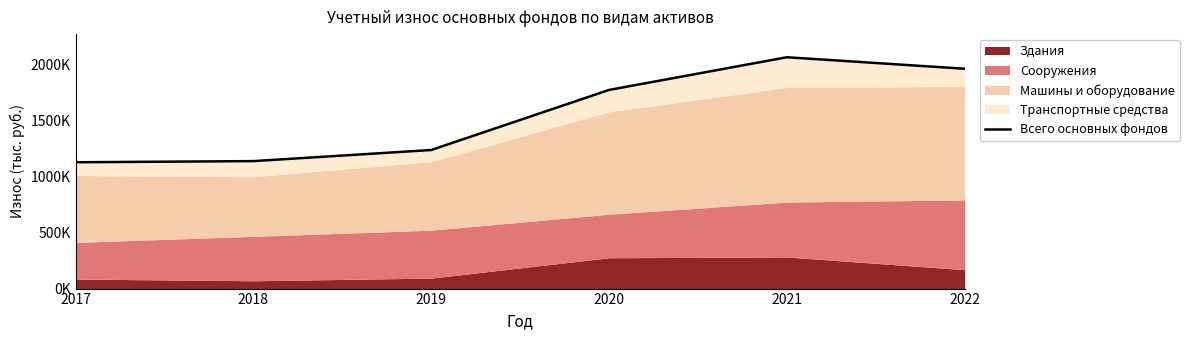

What is the average value?

1550168